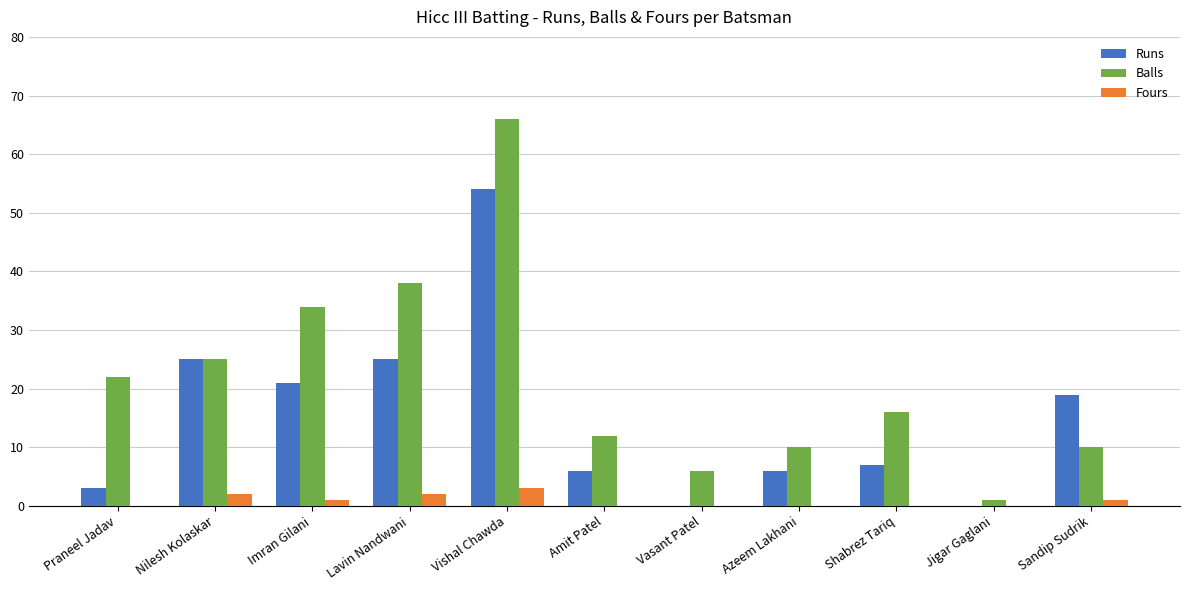

How many data points does each series have?

11